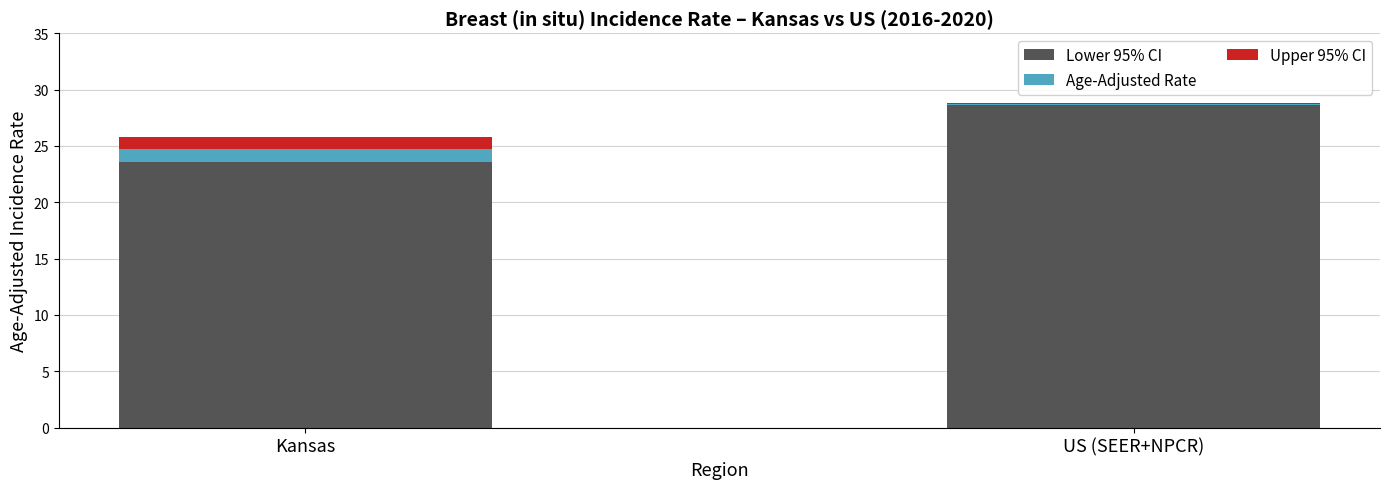

What is the highest value of the Lower 95% CI series?

28.6